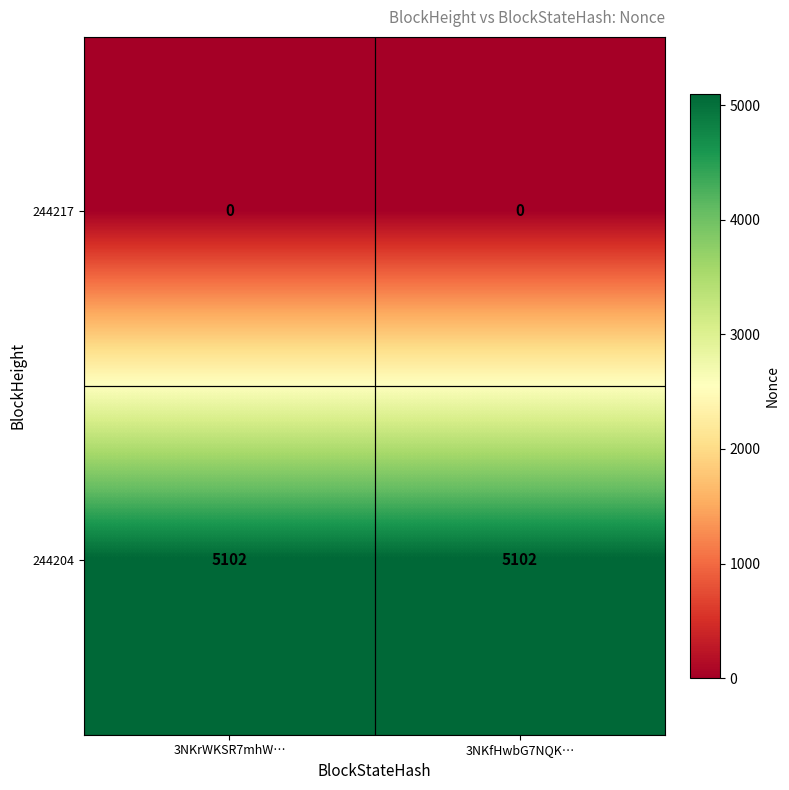

What is the difference between the highest and lowest values at 3NKrWKSR7mhW…?

5102